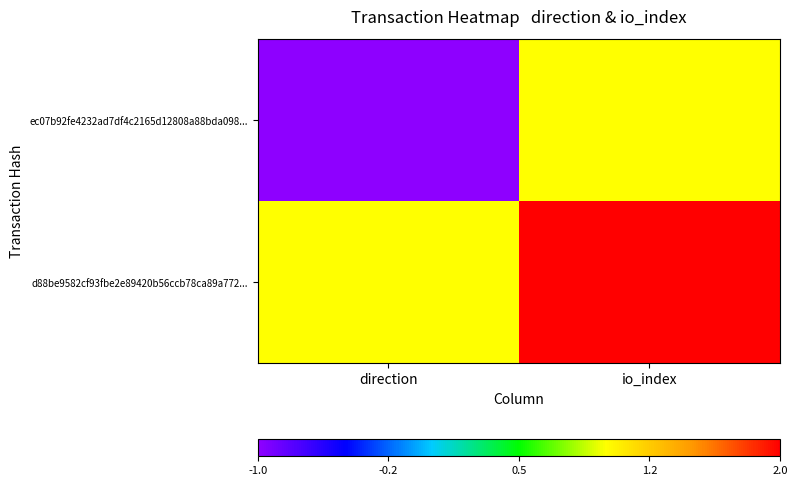

Which series changed the most between direction and io_index?

ec07b92fe4232ad7df4c2165d12808a88bda098...